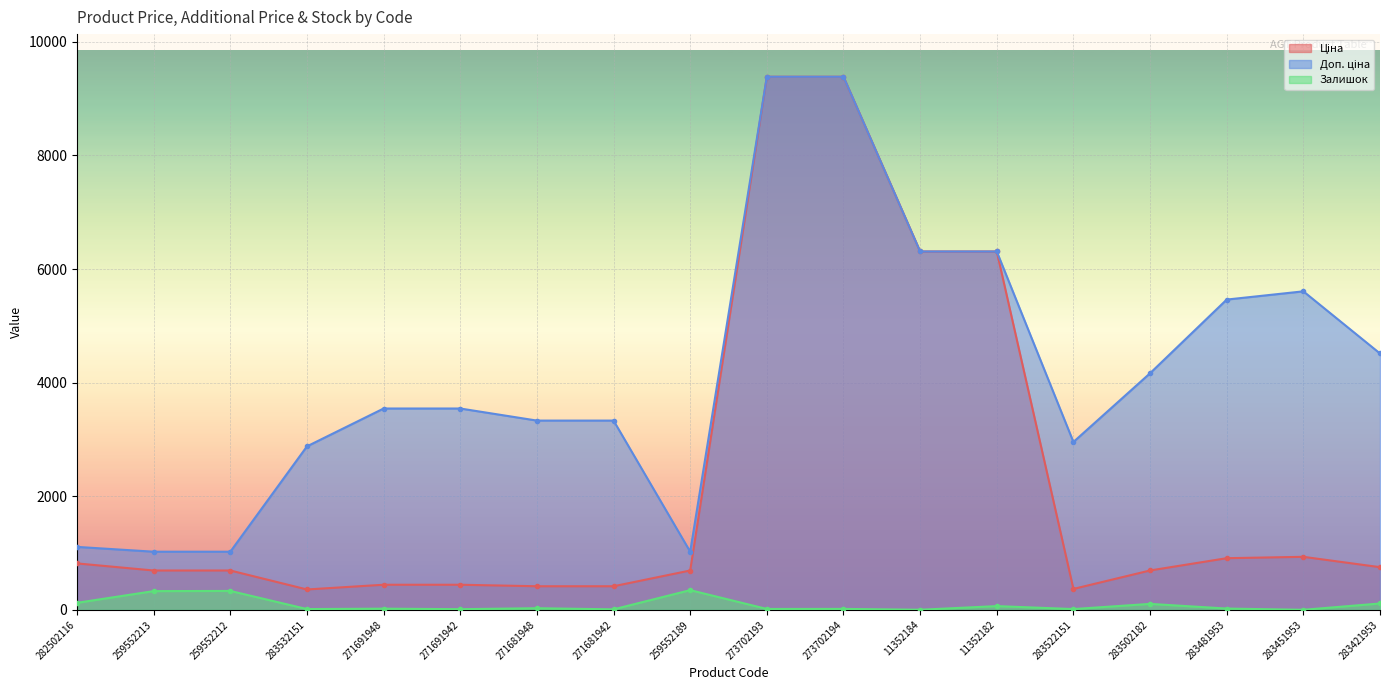

What is the approximate value of Ціна at 282502116?

818.5